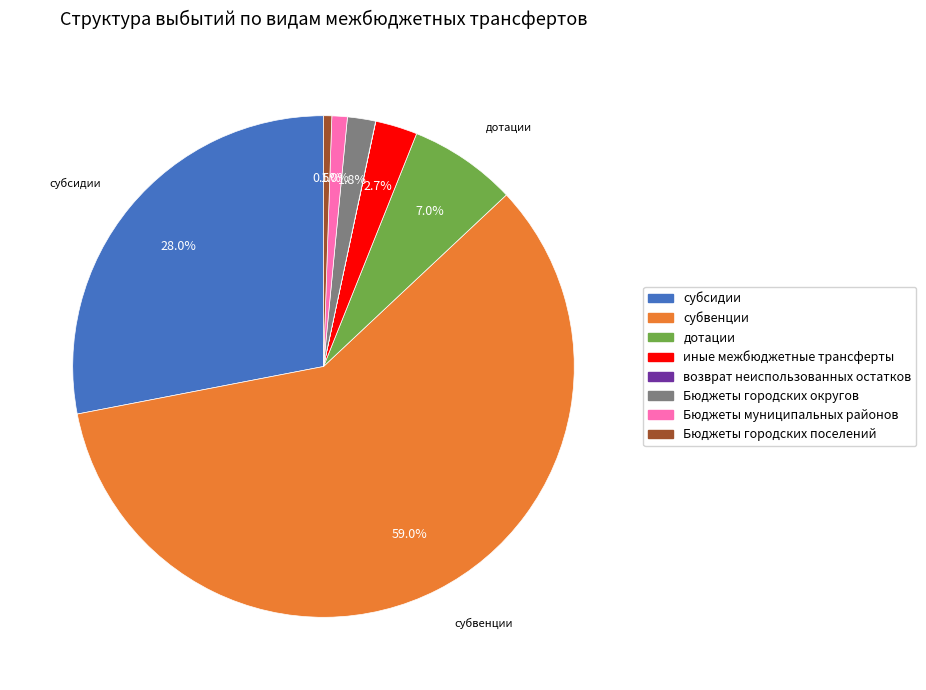

What percentage do Бюджеты городских поселений and субвенции together represent?

59.5%